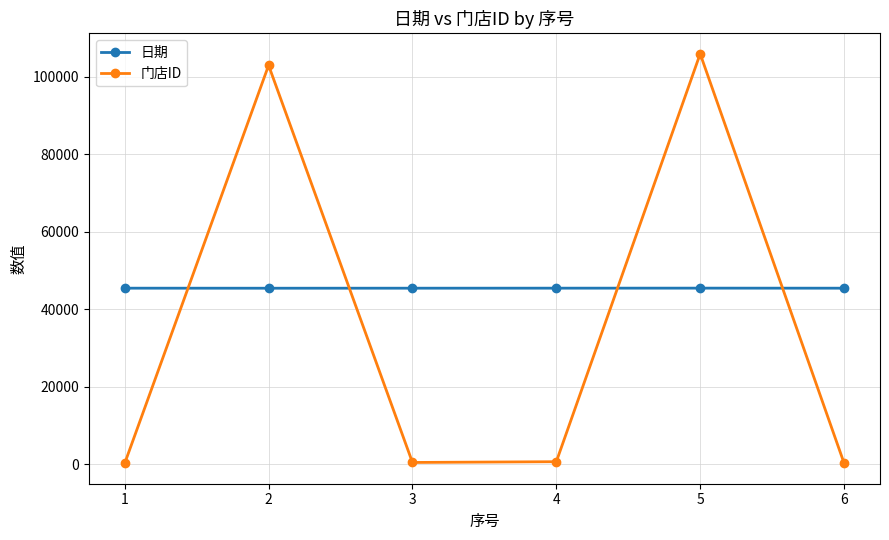

Count the number of categories in the chart.

6